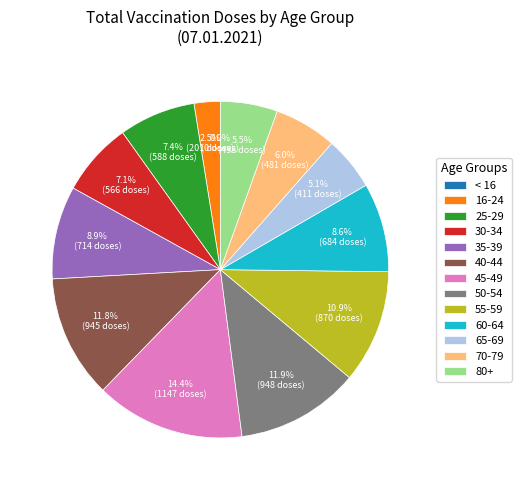

Which has a higher value, 25-29 or 60-64?

60-64